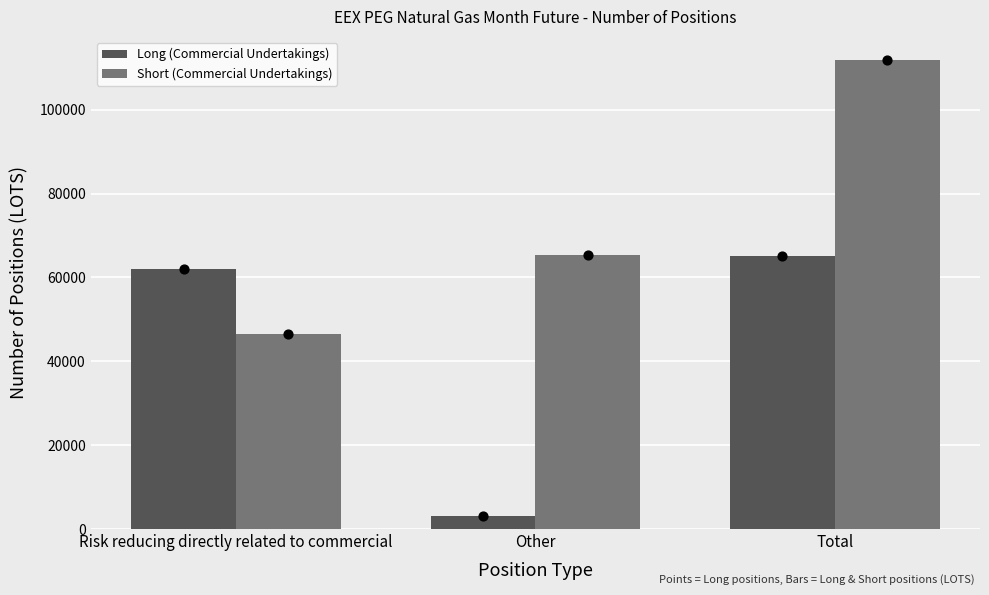

At which category is the sum across all series the highest?

Total